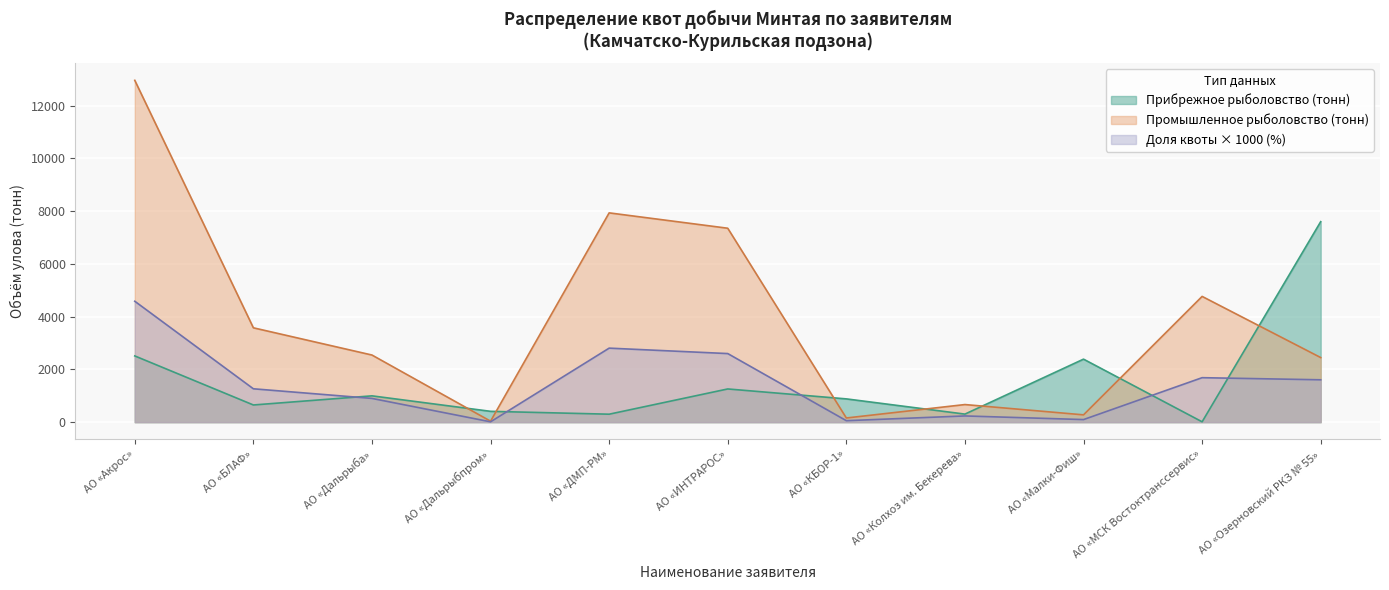

After their last crossing, which series has the higher values: Прибрежное рыболовство (тонн) or Промышленное рыболовство (тонн)?

Прибрежное рыболовство (тонн)